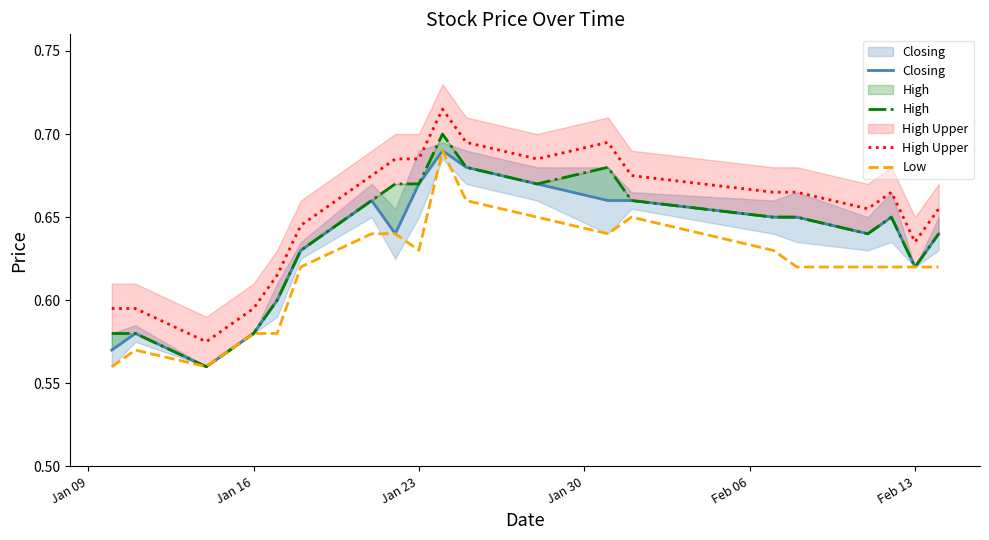

True or false: High and Low cross at least once.

False